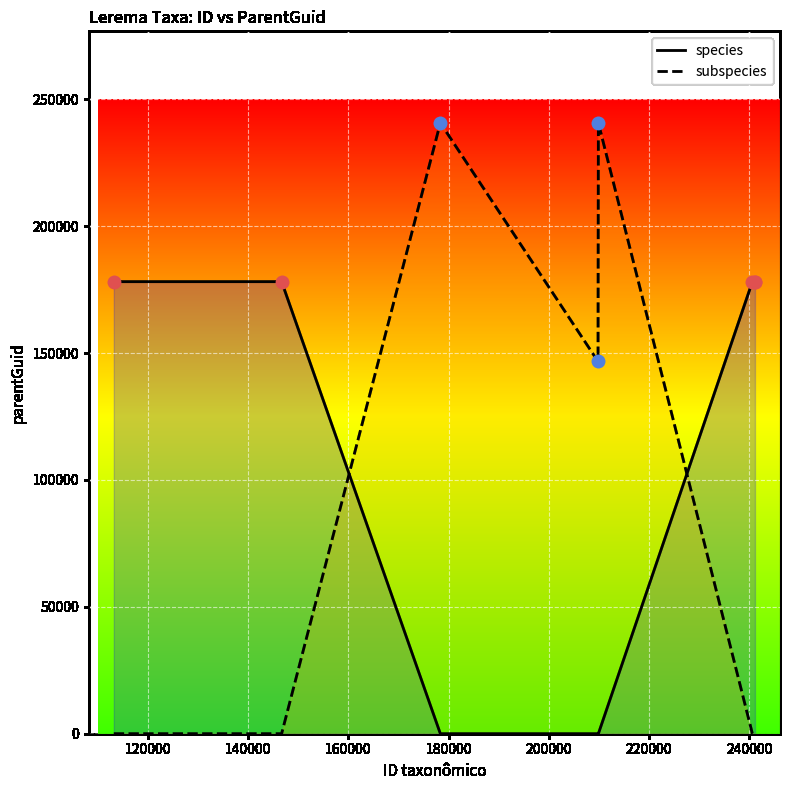

Which series reaches the minimum Y coordinate?

species